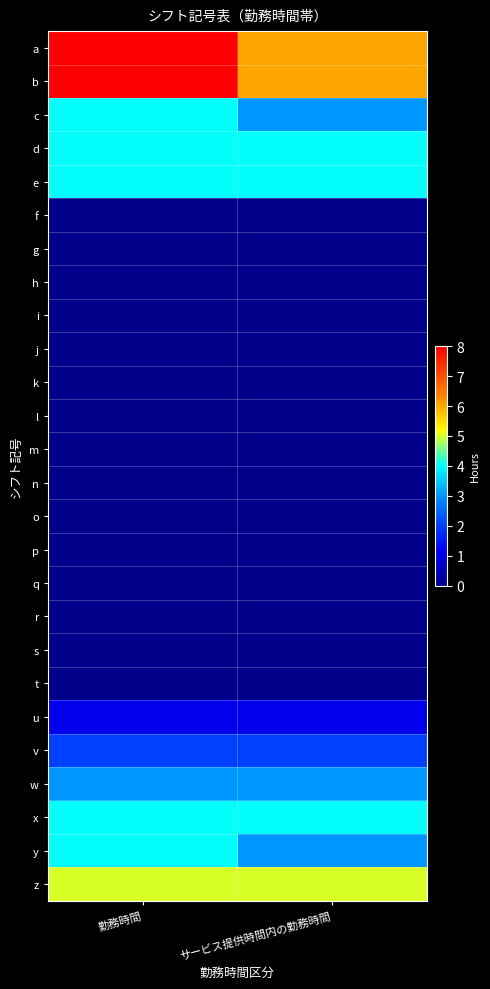

Reading left to right, what are all the values shown in this chart?

a: 勤務時間=8	サービス提供時間内の勤務時間=6
b: 勤務時間=8	サービス提供時間内の勤務時間=6
c: 勤務時間=4	サービス提供時間内の勤務時間=3
d: 勤務時間=4	サービス提供時間内の勤務時間=4
e: 勤務時間=4	サービス提供時間内の勤務時間=4
f: 勤務時間=0	サービス提供時間内の勤務時間=0
g: 勤務時間=0	サービス提供時間内の勤務時間=0
h: 勤務時間=0	サービス提供時間内の勤務時間=0
i: 勤務時間=0	サービス提供時間内の勤務時間=0
j: 勤務時間=0	サービス提供時間内の勤務時間=0
k: 勤務時間=0	サービス提供時間内の勤務時間=0
l: 勤務時間=0	サービス提供時間内の勤務時間=0
m: 勤務時間=0	サービス提供時間内の勤務時間=0
n: 勤務時間=0	サービス提供時間内の勤務時間=0
o: 勤務時間=0	サービス提供時間内の勤務時間=0
p: 勤務時間=0	サービス提供時間内の勤務時間=0
q: 勤務時間=0	サービス提供時間内の勤務時間=0
r: 勤務時間=0	サービス提供時間内の勤務時間=0
s: 勤務時間=0	サービス提供時間内の勤務時間=0
t: 勤務時間=0	サービス提供時間内の勤務時間=0
u: 勤務時間=1	サービス提供時間内の勤務時間=1
v: 勤務時間=2	サービス提供時間内の勤務時間=2
w: 勤務時間=3	サービス提供時間内の勤務時間=3
x: 勤務時間=4	サービス提供時間内の勤務時間=4
y: 勤務時間=4	サービス提供時間内の勤務時間=3
z: 勤務時間=5	サービス提供時間内の勤務時間=5